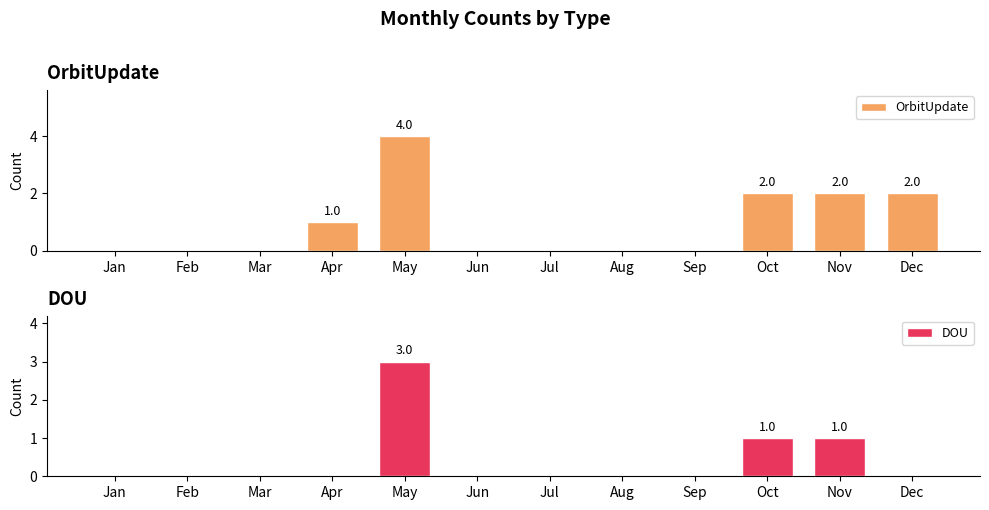

Which series has the widest spread of values?

OrbitUpdate